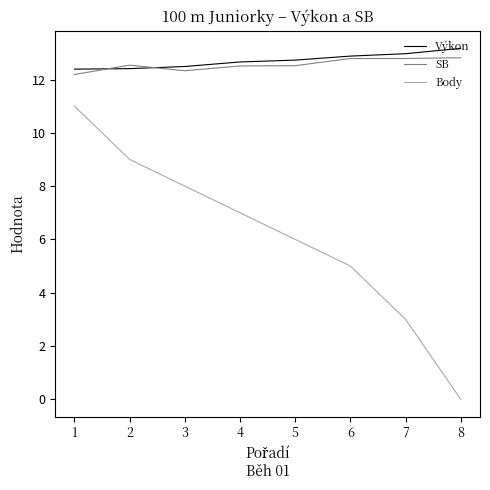

What is the average value of the Výkon series?

12.7